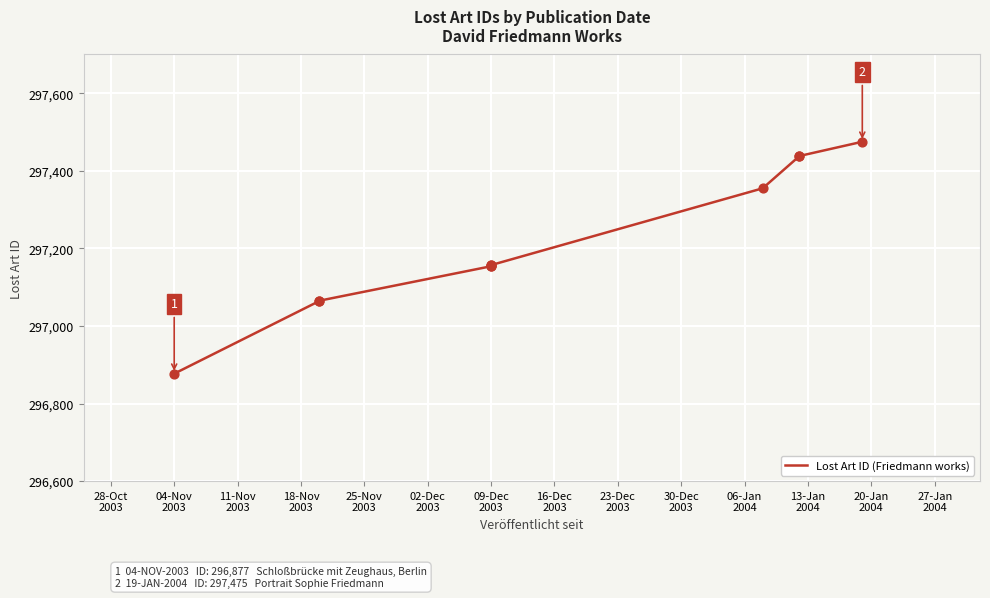

Approximately how many times larger is the value at 11-Nov
2003 compared to 09-Dec
2003?

1.0